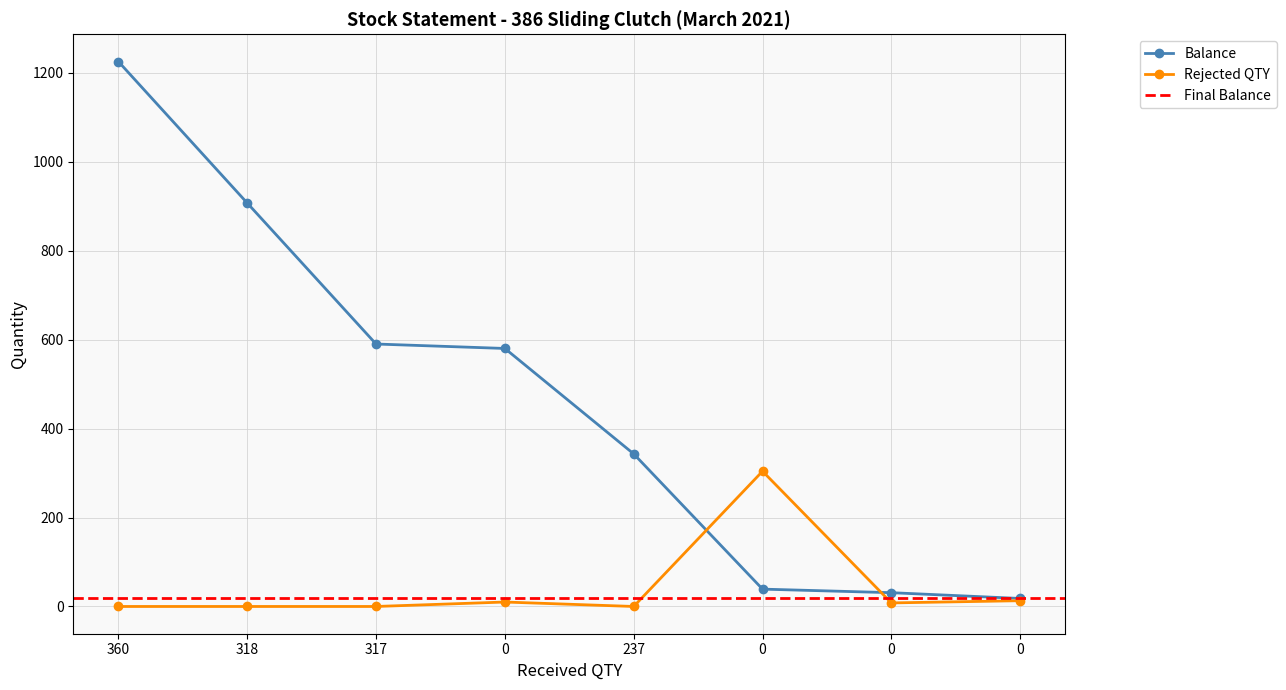

What is the difference between the second highest and second lowest values in the Rejected QTY series?

13